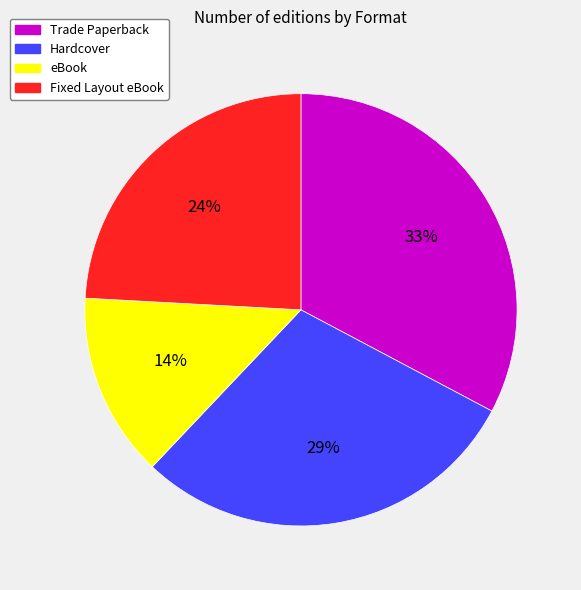

Does Fixed Layout eBook represent more than half of the total?

No